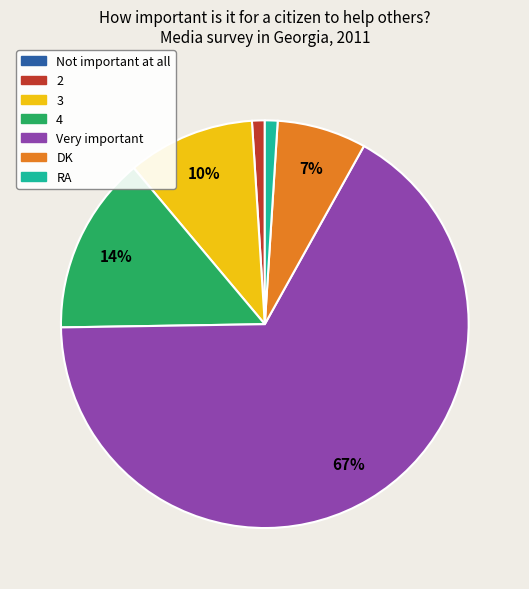

To the nearest percent, what portion does RA represent?

1%